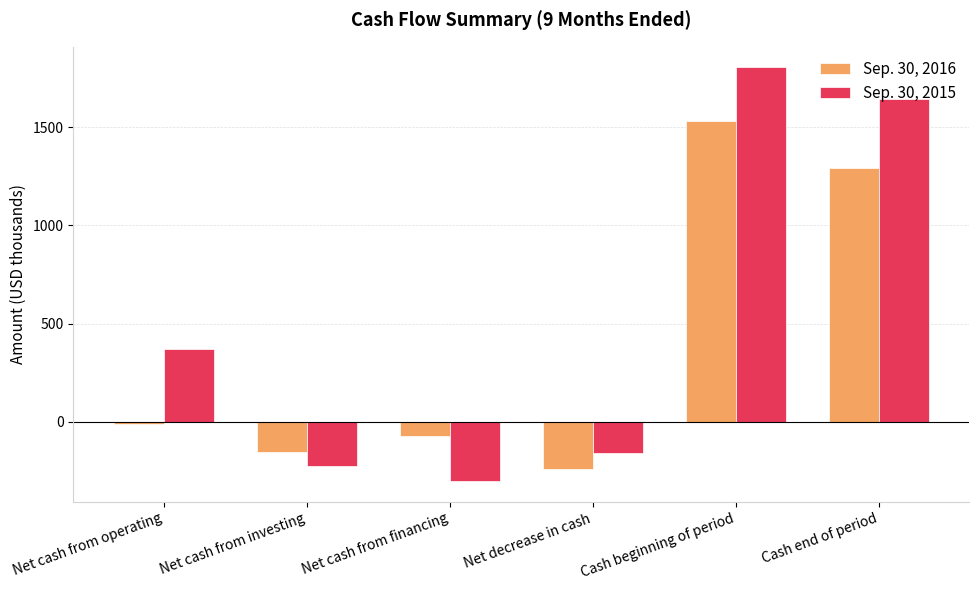

Reading left to right, transcribe all the data shown in this chart.

Sep. 30, 2016: Net cash from operating=-12	Net cash from investing=-154	Net cash from financing=-72	Net decrease in cash=-238	Cash beginning of period=1531	Cash end of period=1293
Sep. 30, 2015: Net cash from operating=370	Net cash from investing=-227	Net cash from financing=-302	Net decrease in cash=-159	Cash beginning of period=1803	Cash end of period=1644